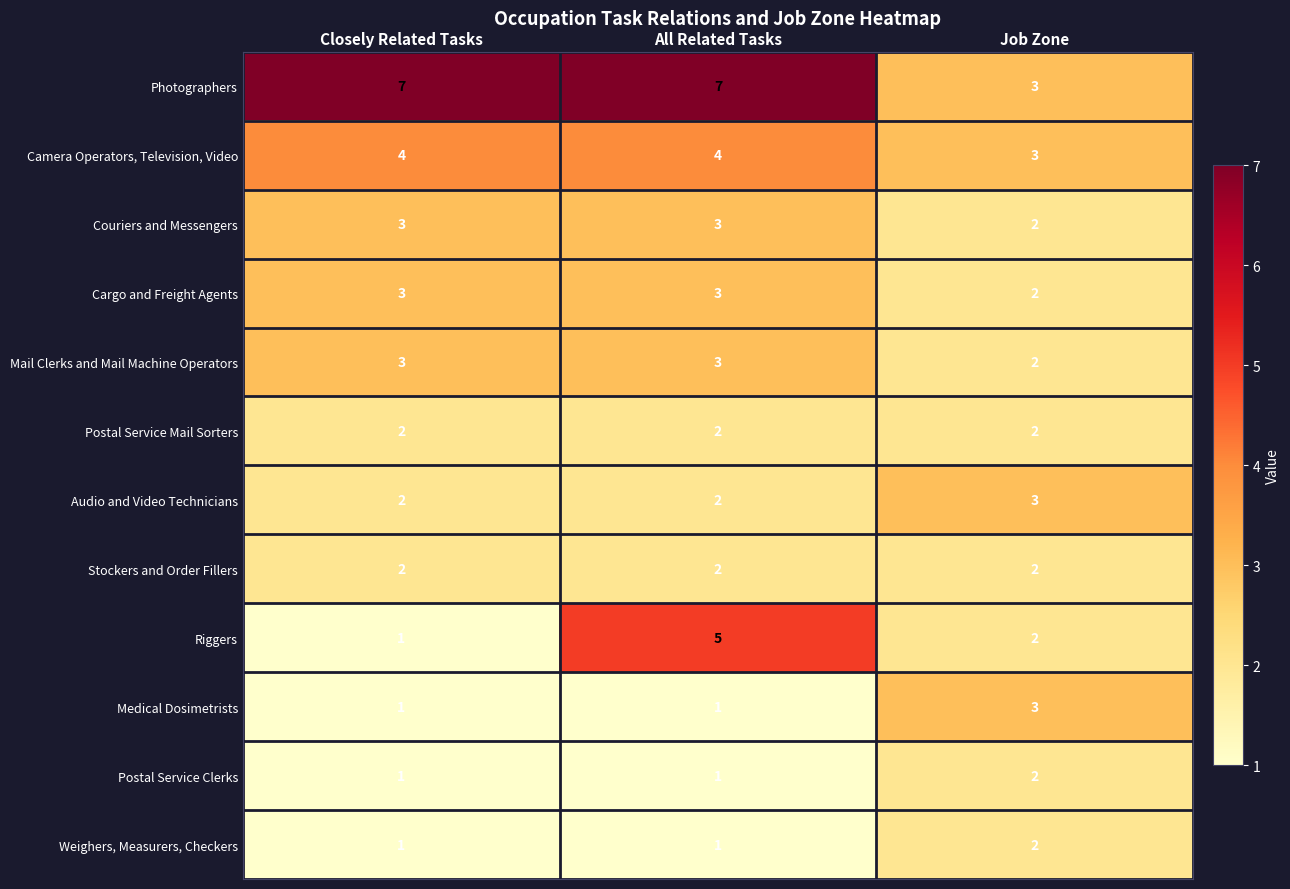

Where is Cargo and Freight Agents nearest to the value 2?

Job Zone